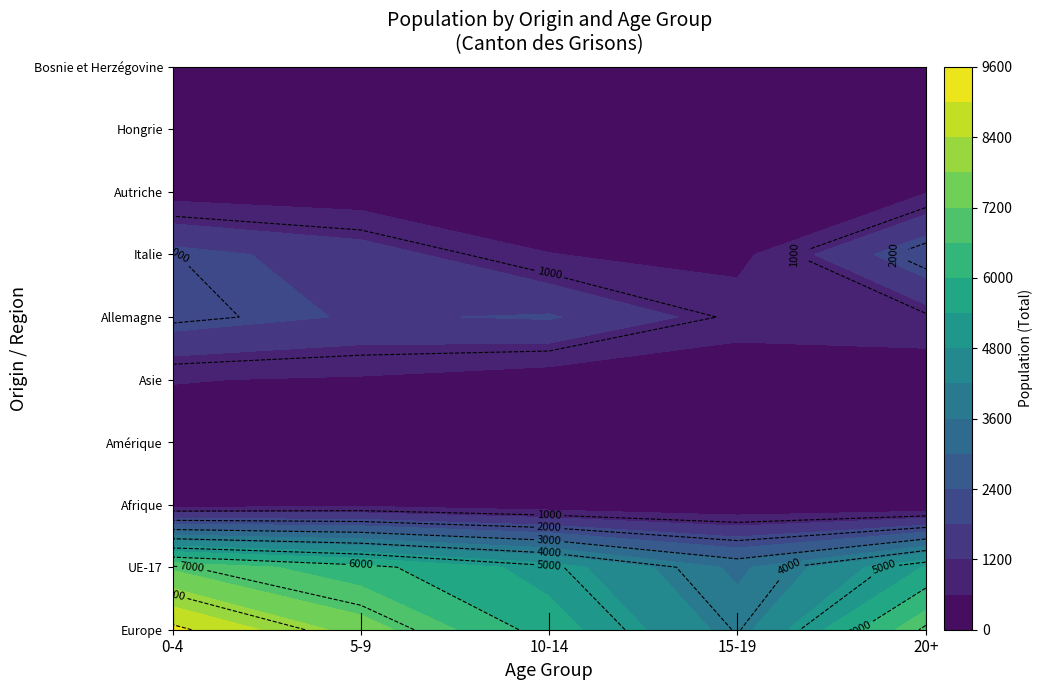

Is it true that Italie equals 3158 at 20+?

False